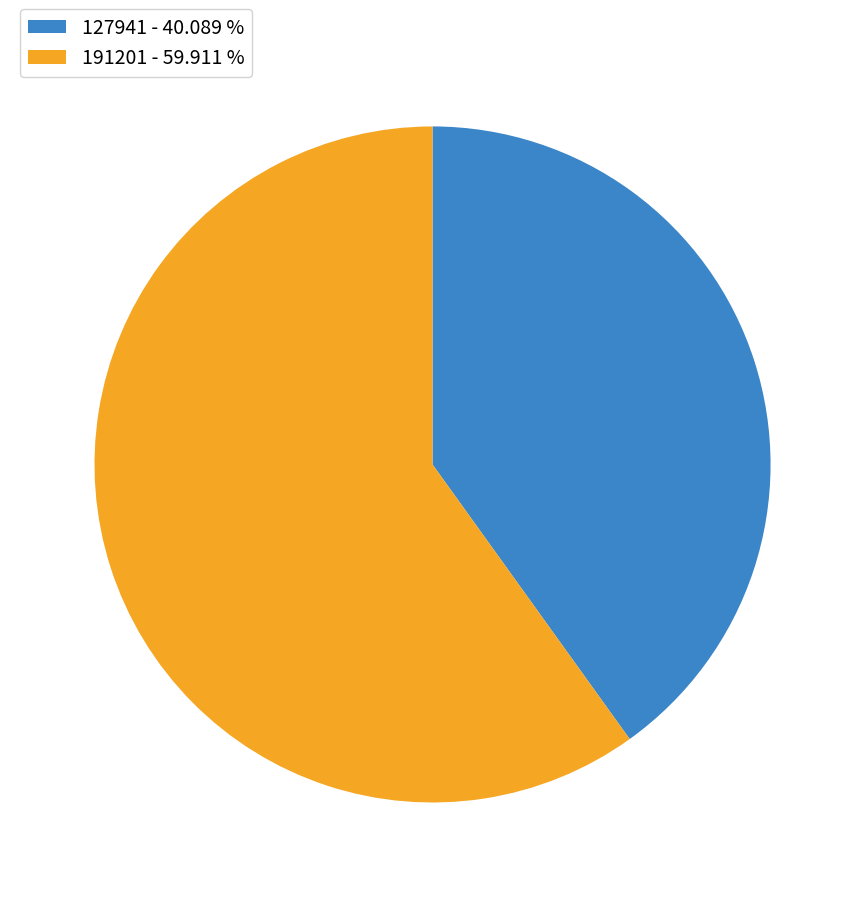

Between 191201 - 59.911 % and 127941 - 40.089 %, which is larger?

191201 - 59.911 %